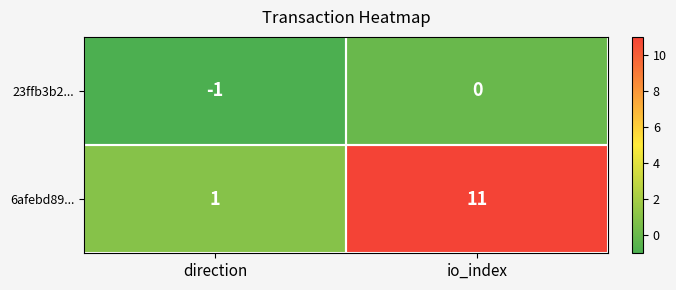

Which label corresponds to the largest value in the chart?

io_index